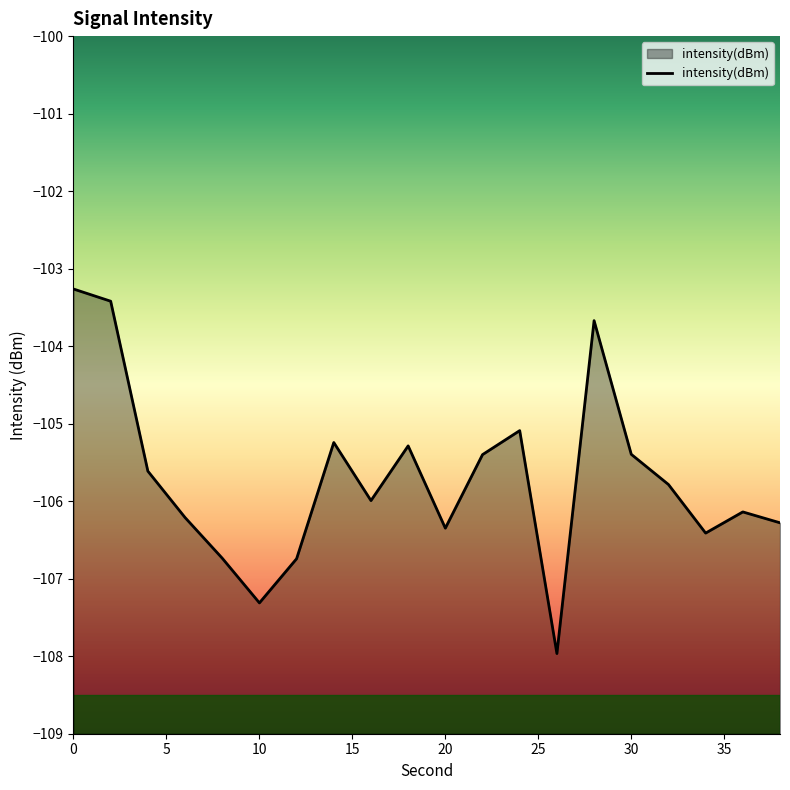

True or false: the data shows -103.3 at 0.

True